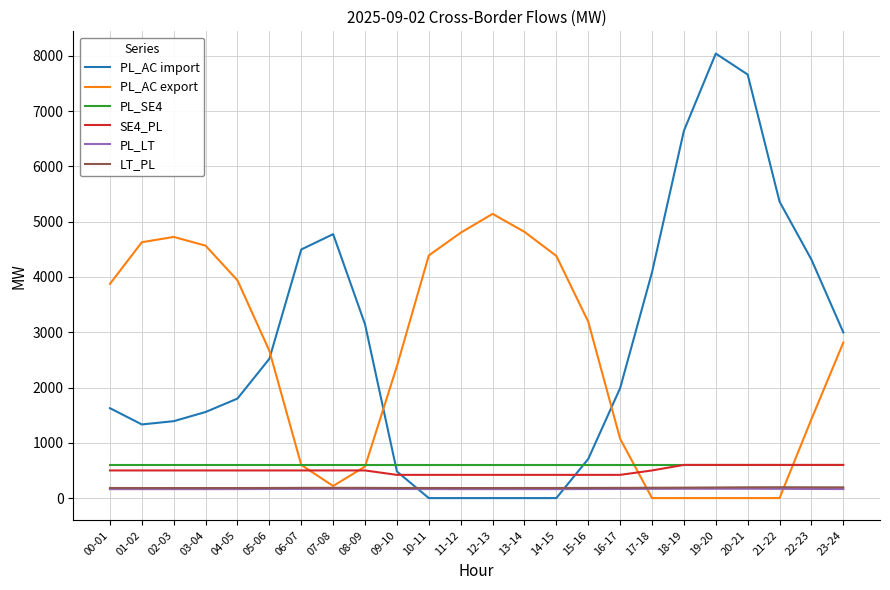

What value does the LT_PL series have at 03-04, to the nearest 5?

180